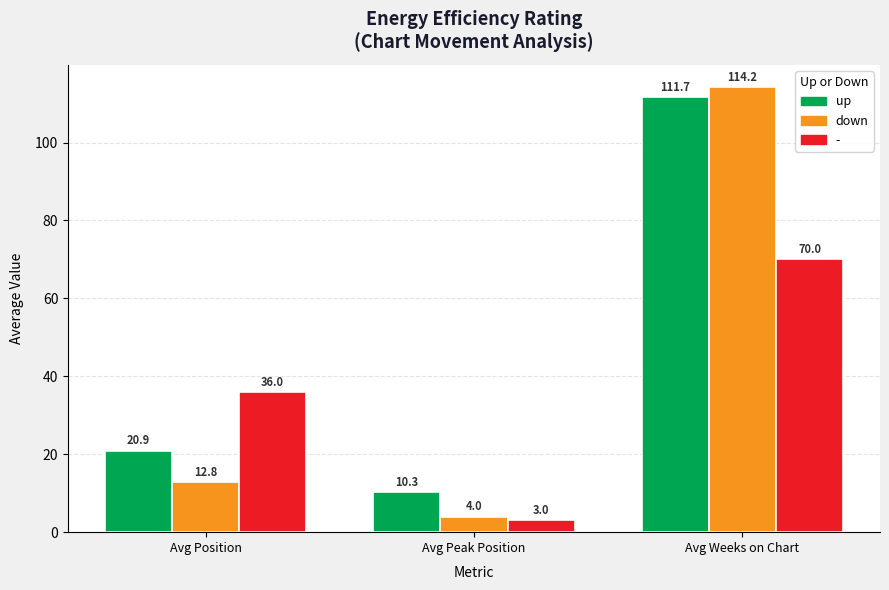

What is the spread (max minus min) of values at Avg Peak Position?

7.3